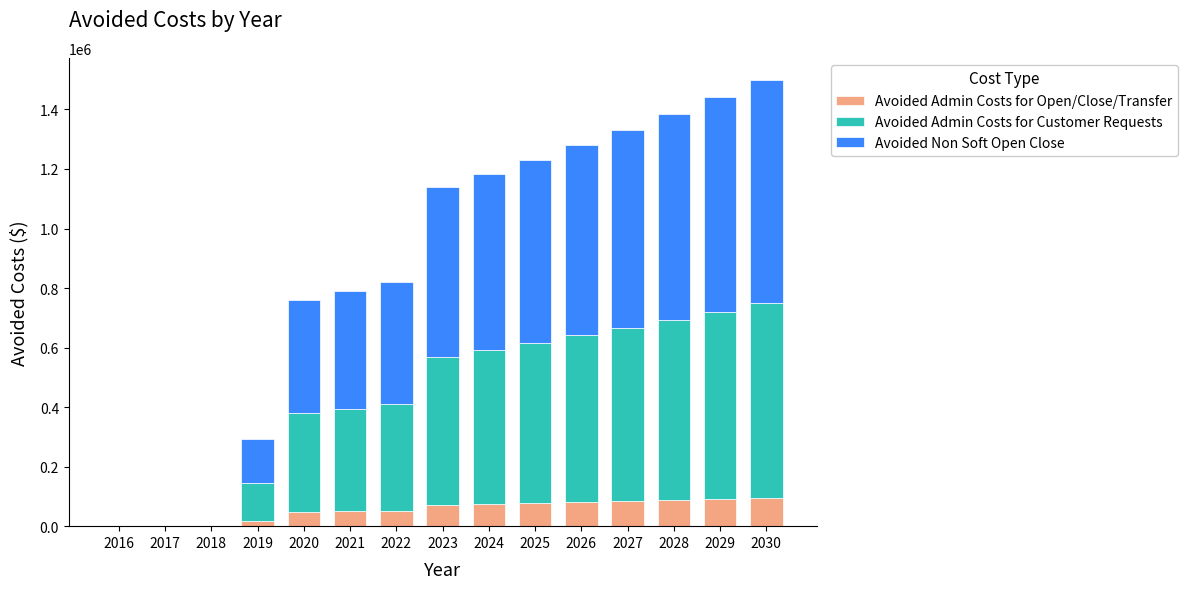

What is the sum of all Avoided Admin Costs for Open/Close/Transfer values?

834268.2